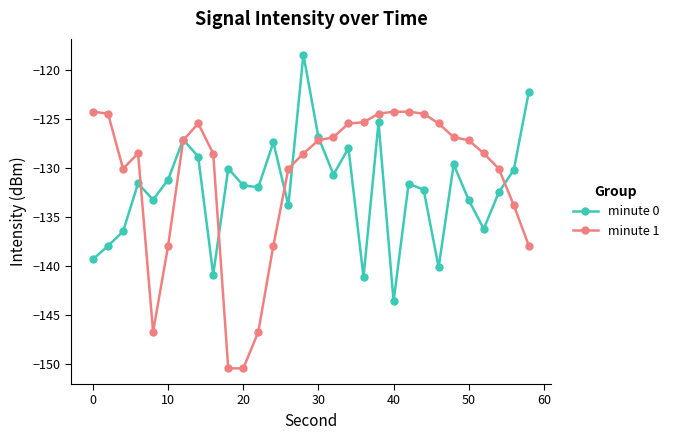

True or false: minute 0 has more than 0 points higher than both neighbors.

True